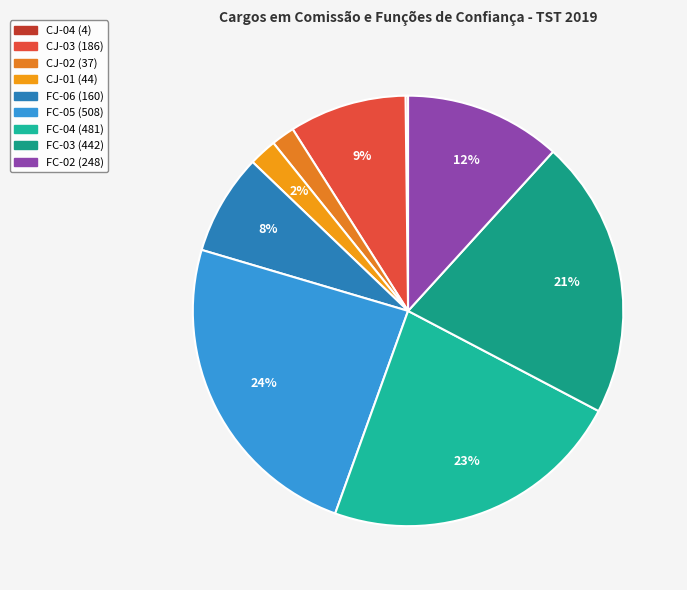

Which slice is the largest?

FC-05